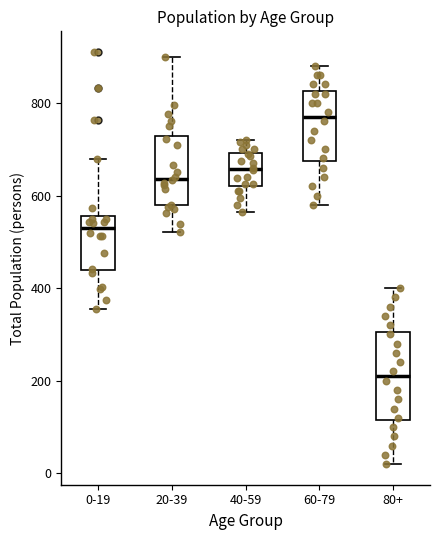

Which box is the tallest, from its lower edge to its upper edge?

80+